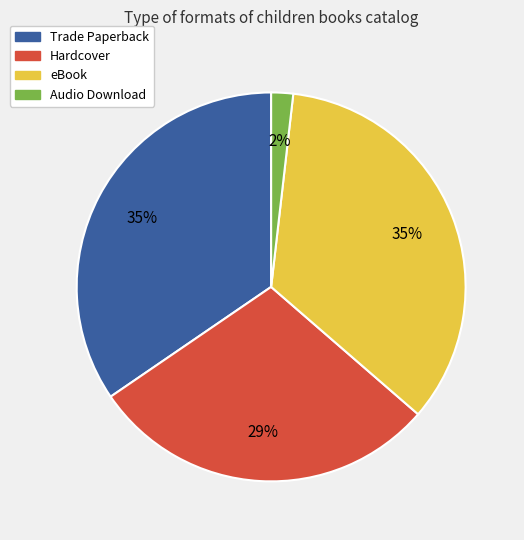

Is Audio Download the majority of the pie?

No